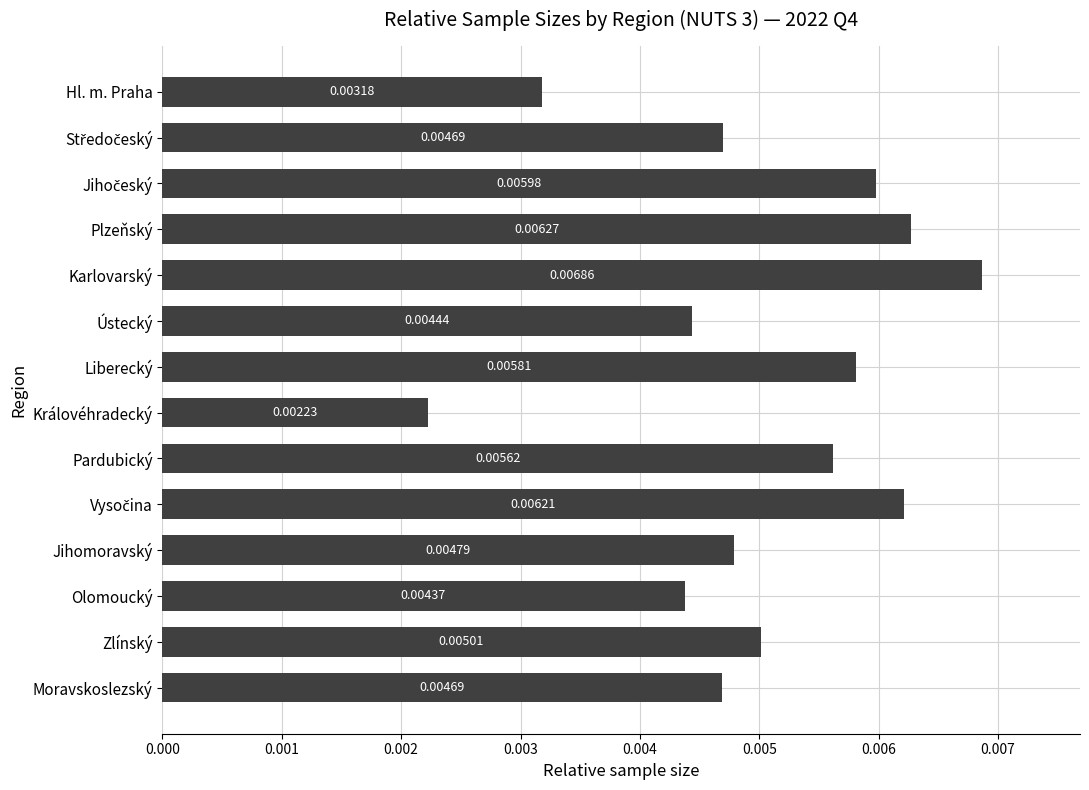

Which category has the highest value across all series?

Karlovarský